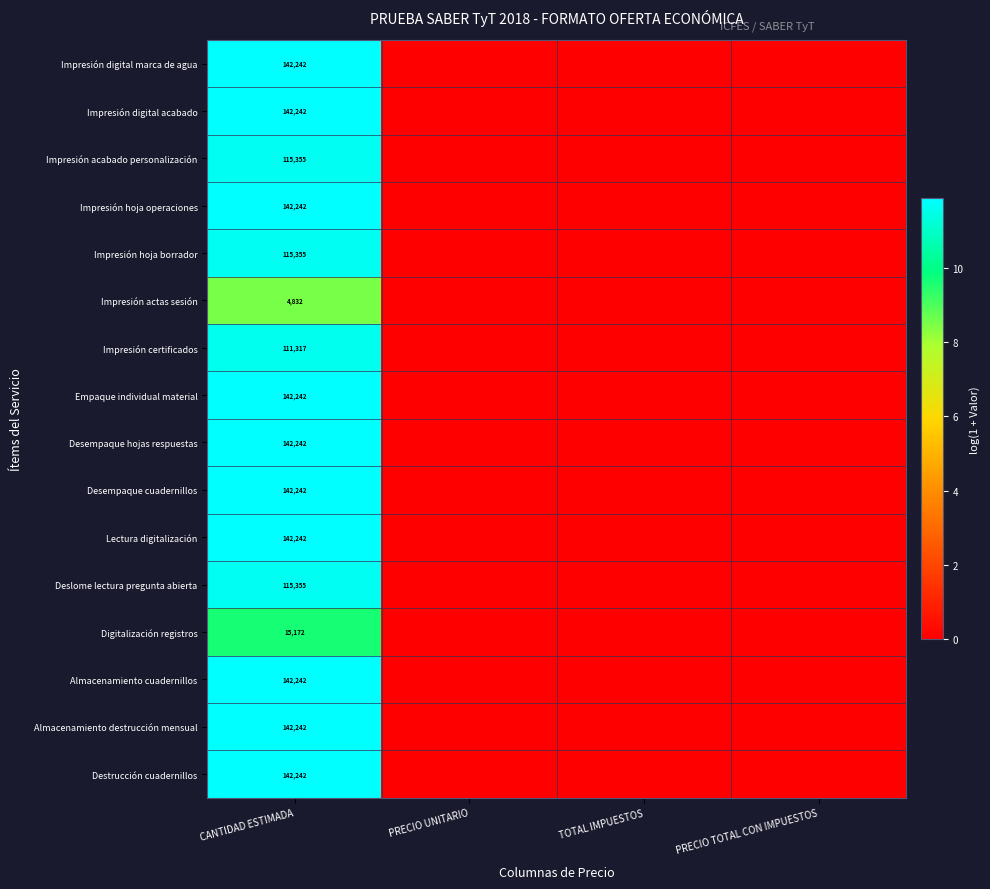

The Desempaque hojas respuestas series shows 85890 at CANTIDAD ESTIMADA. True or false?

False